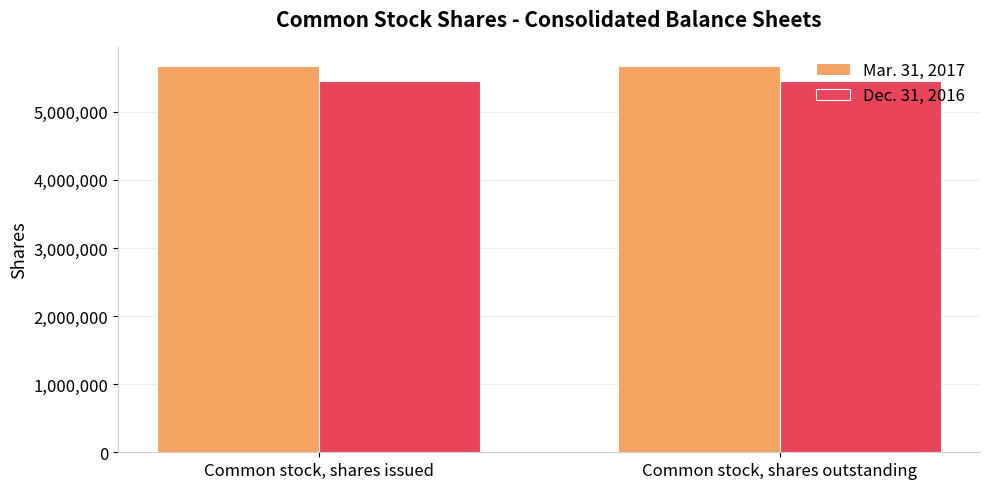

What is the label of the 2nd bar from the right?

Common stock, shares issued